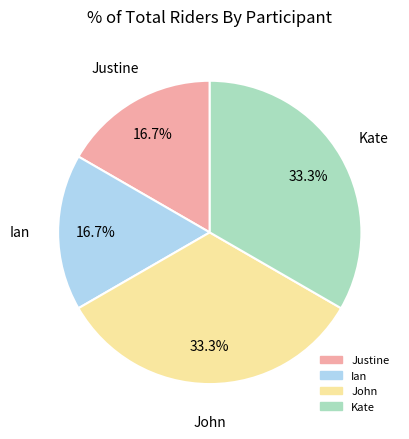

How many segments does this pie chart have?

4